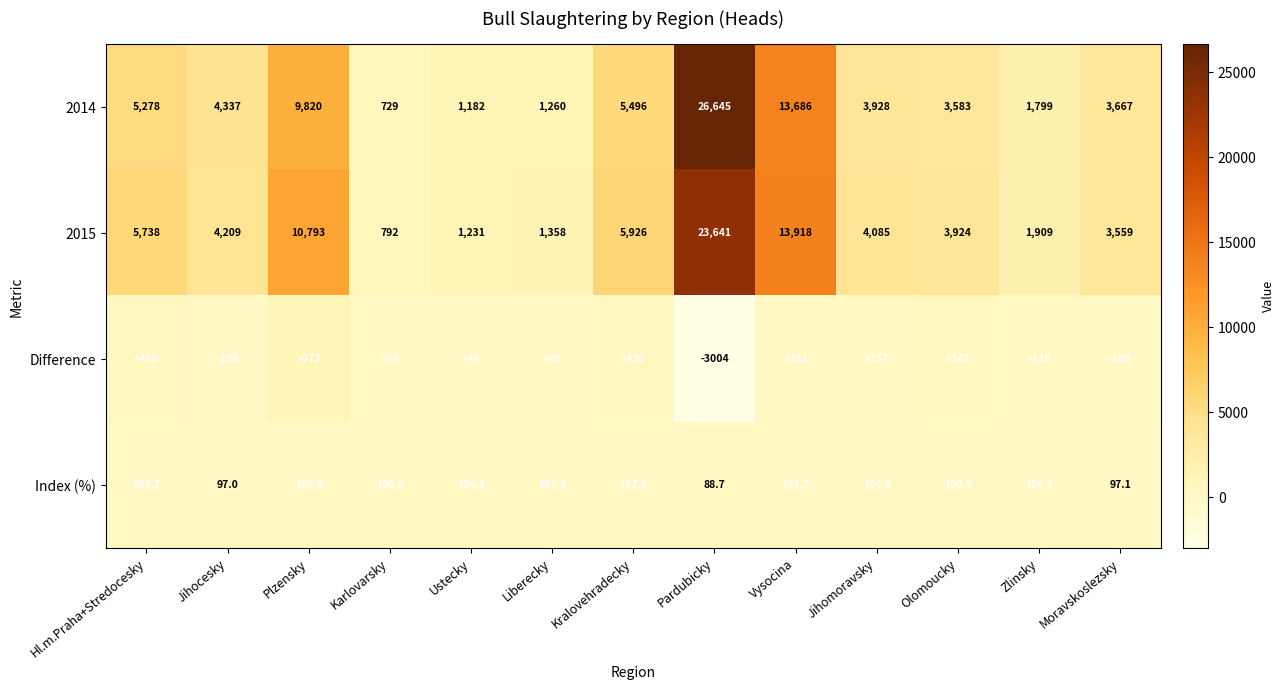

Which series has the widest spread of values?

2014